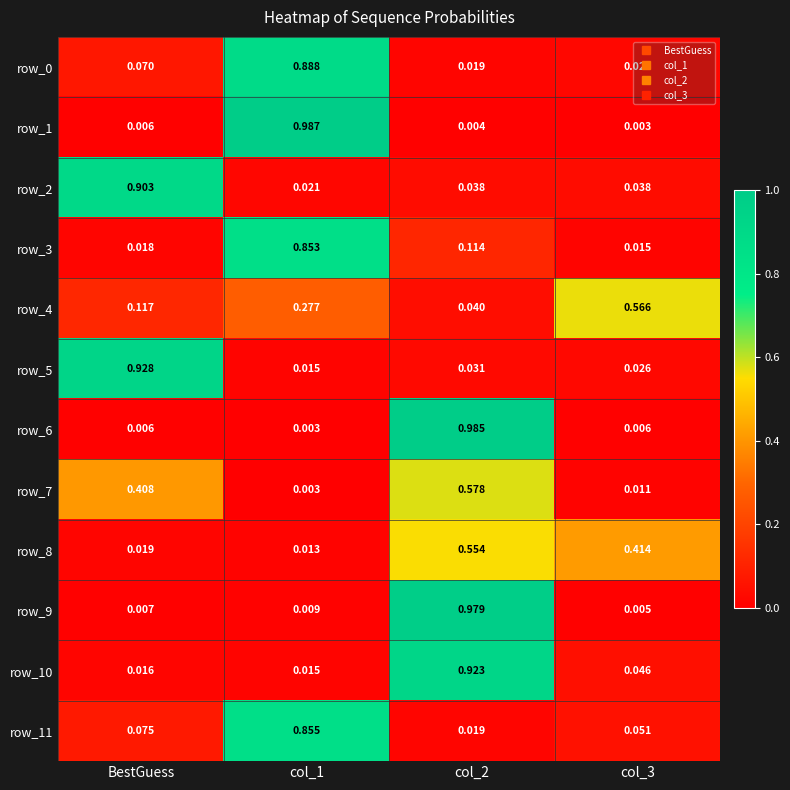

Is the value of row_1 at col_2 greater than the value of row_4 at col_3?

No